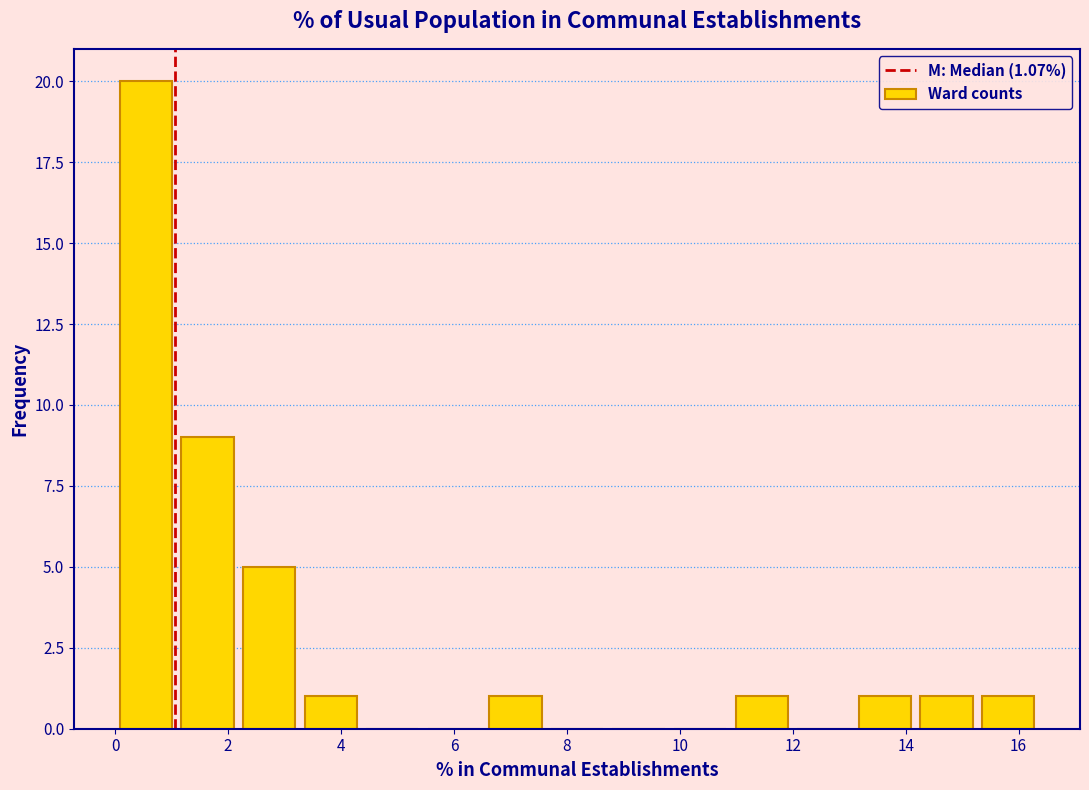

Reading left to right, list every bar in this chart as the range it spans on the x-axis followed by its height. Neither the bar edges nor the heights are printed on the chart, so give them approximately, as read against the axes.

0.0 to 1.0: 20
1.0 to 2.2: 9
2.2 to 3.2: 5
3.2 to 4.4: 1
4.4 to 5.4: 0
5.4 to 6.6: 0
6.6 to 7.6: 1
7.6 to 8.8: 0
8.8 to 9.8: 0
9.8 to 11.0: 0
11.0 to 12.0: 1
12.0 to 13.0: 0
13.0 to 14.2: 1
14.2 to 15.2: 1
15.2 to 16.4: 1